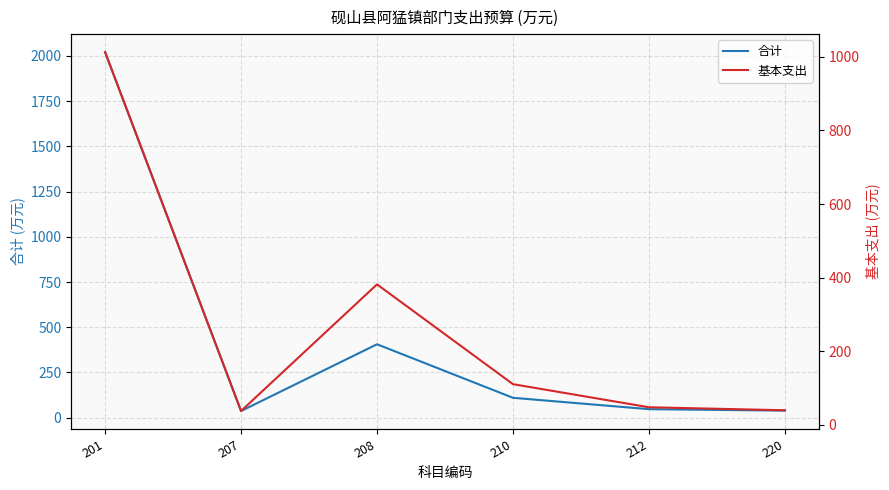

True or false: 合计 and 基本支出 intersect in this chart.

False